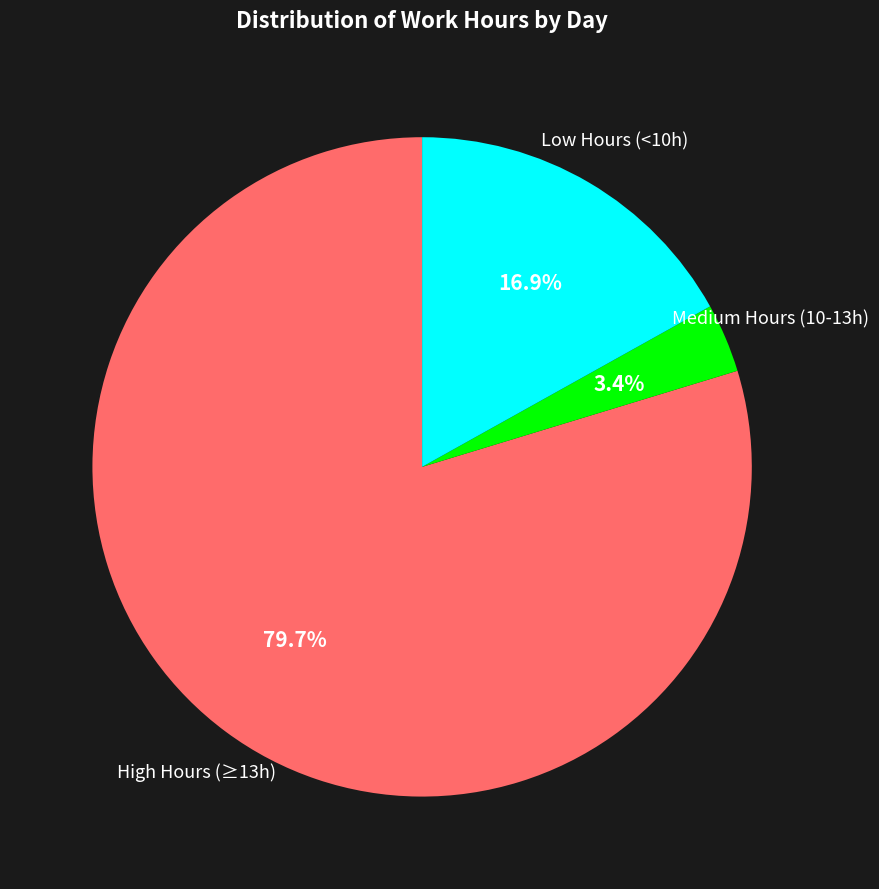

What is the largest slice in the pie chart?

High Hours (≥13h)